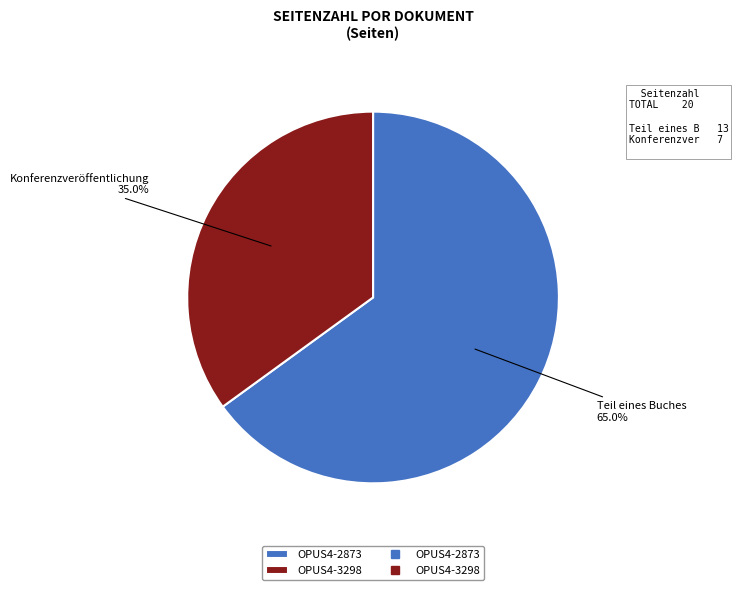

Does any single category account for the majority?

Yes